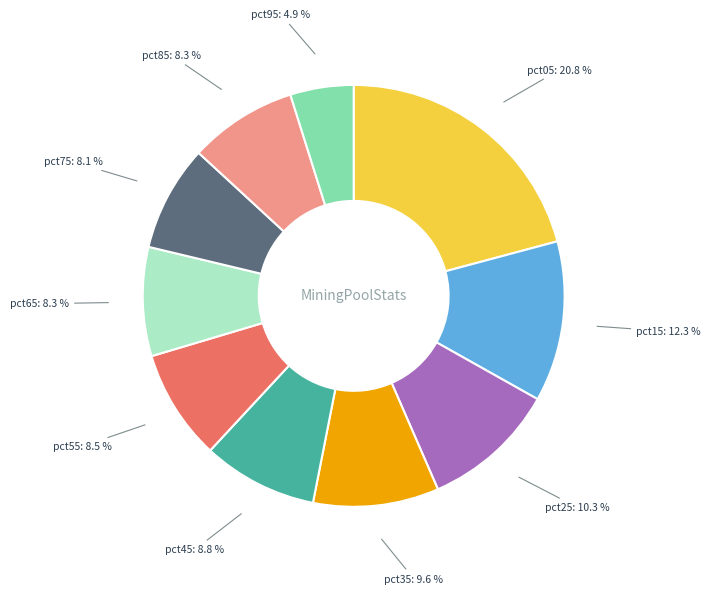

How many slices are in this pie chart?

10